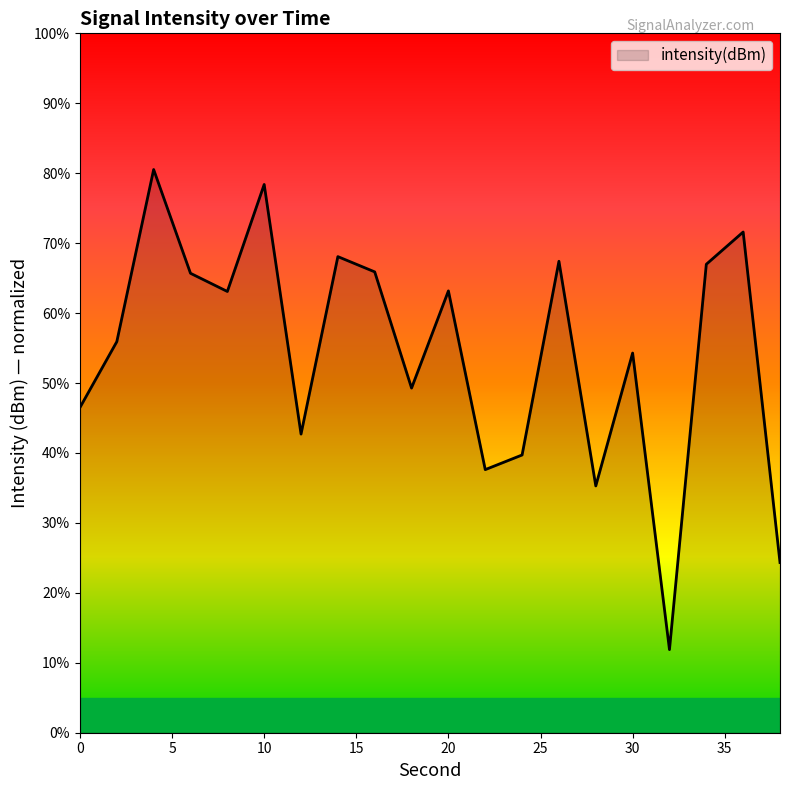

How many lines are shown in the chart?

1